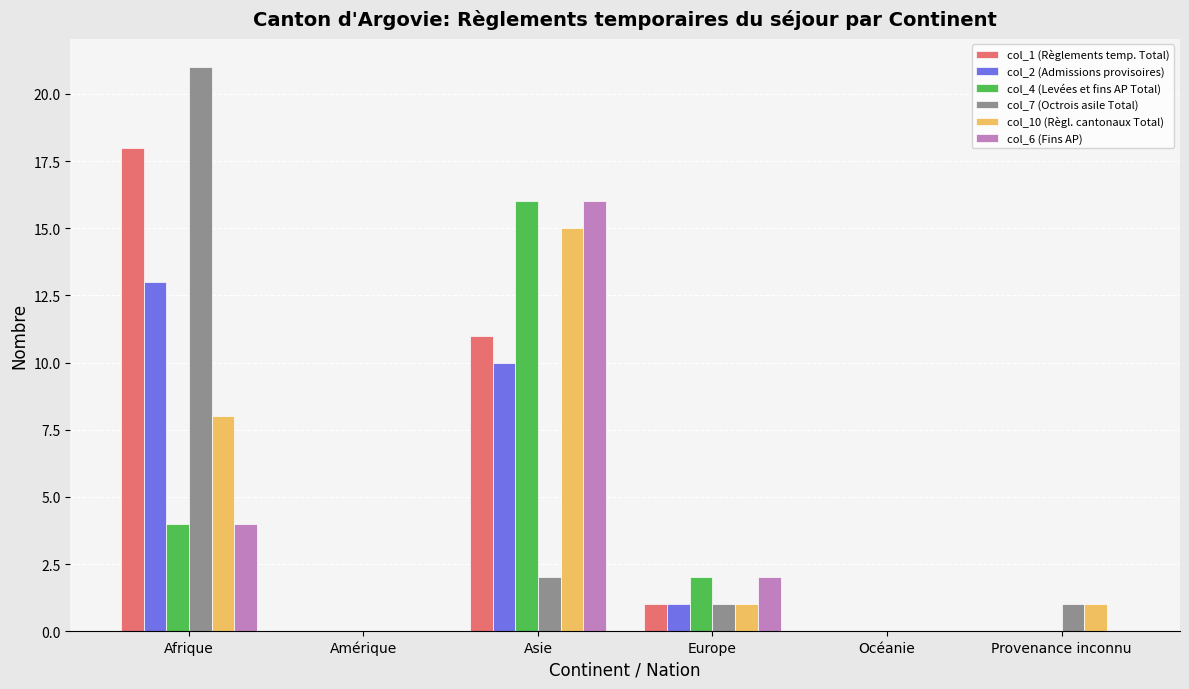

What is the sum of the col_2 (Admissions provisoires) values at Afrique and Océanie?

13